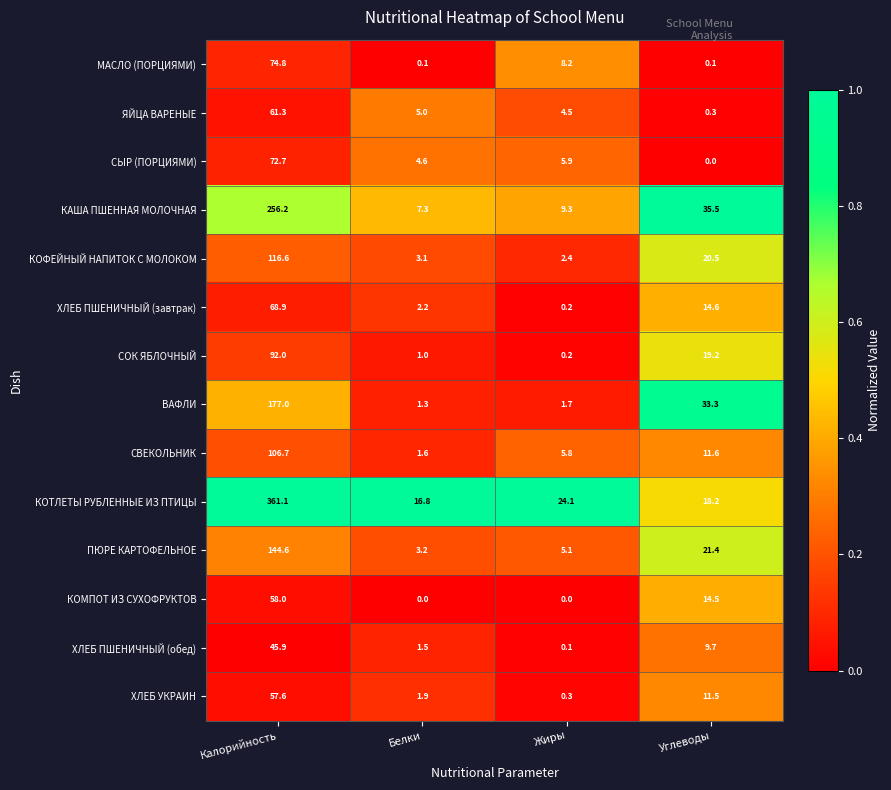

Which series changed the most between Белки and Углеводы?

ВАФЛИ